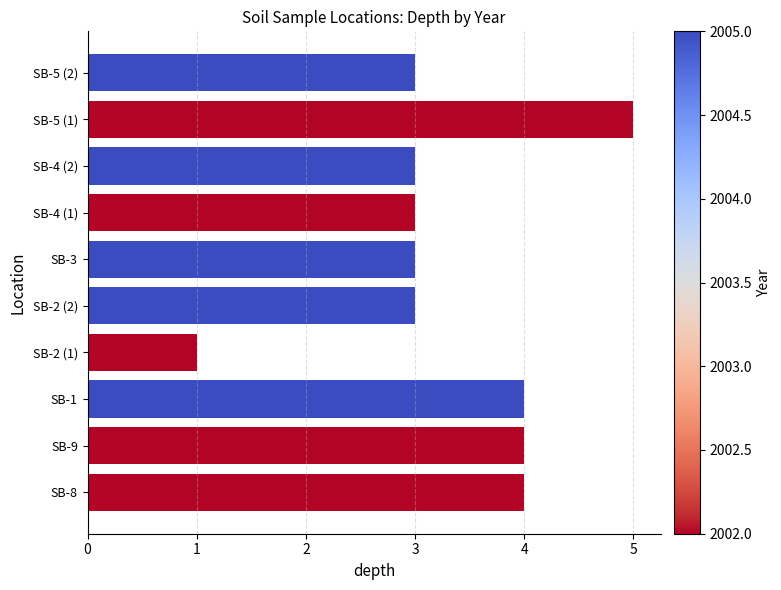

At which category does the chart reach its peak across all series?

SB-5 (1)